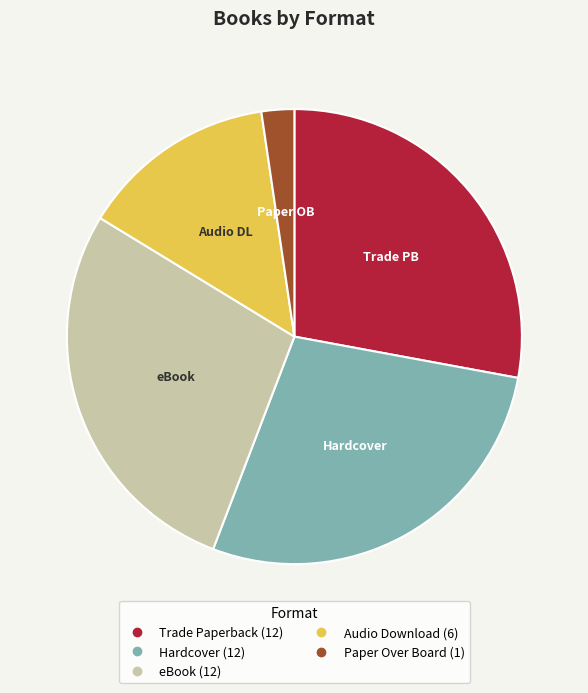

Which category has the smallest portion of the pie?

Paper Over Board